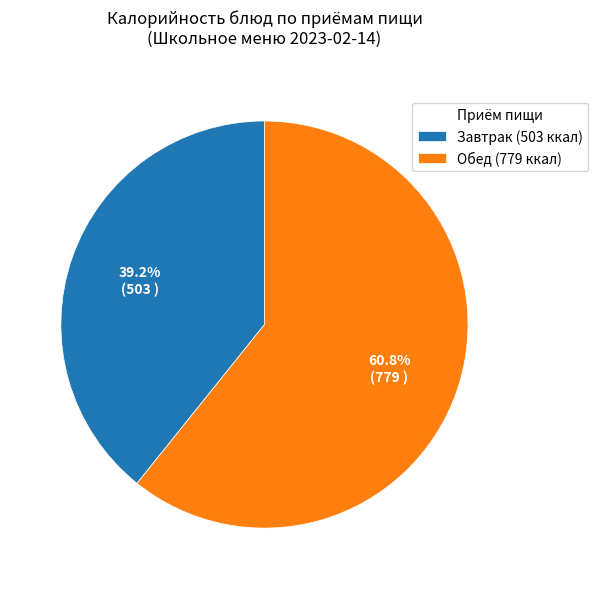

Between Обед (779 ккал) and Завтрак (503 ккал), which is larger?

Обед (779 ккал)